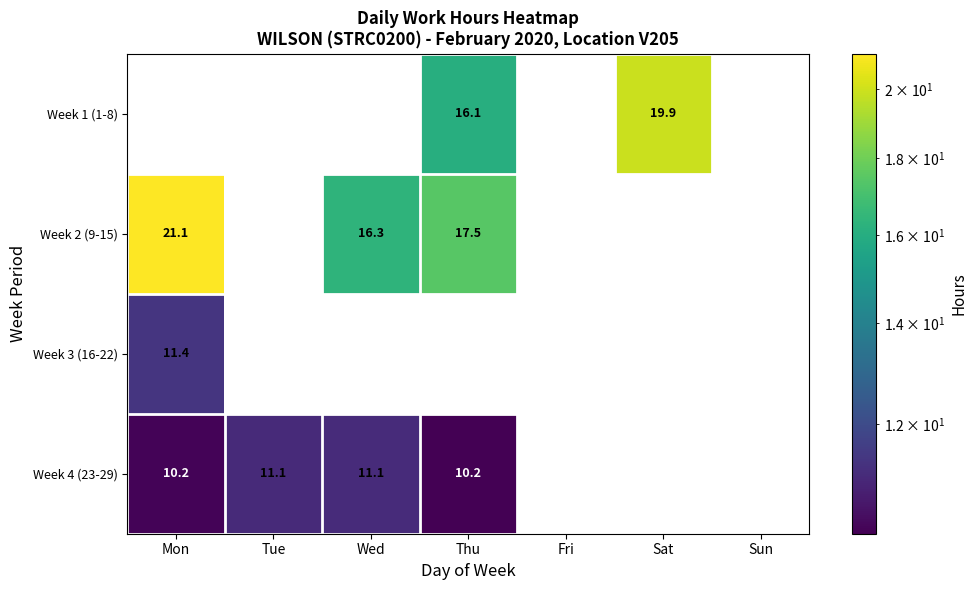

What is the difference between the highest and lowest values at Tue?

11.1